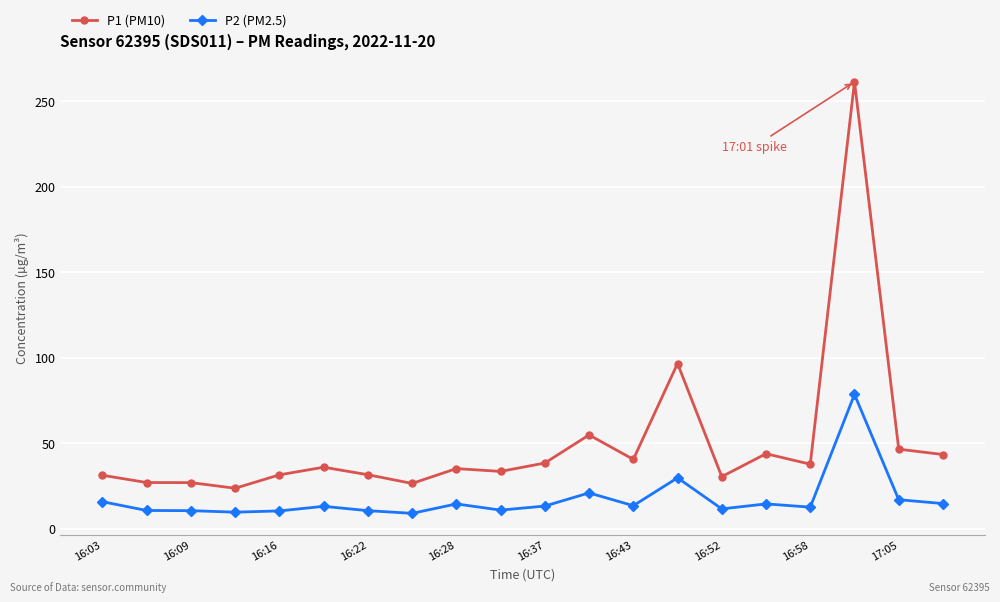

True or false: P1 (PM10) and P2 (PM2.5) cross at least once.

False